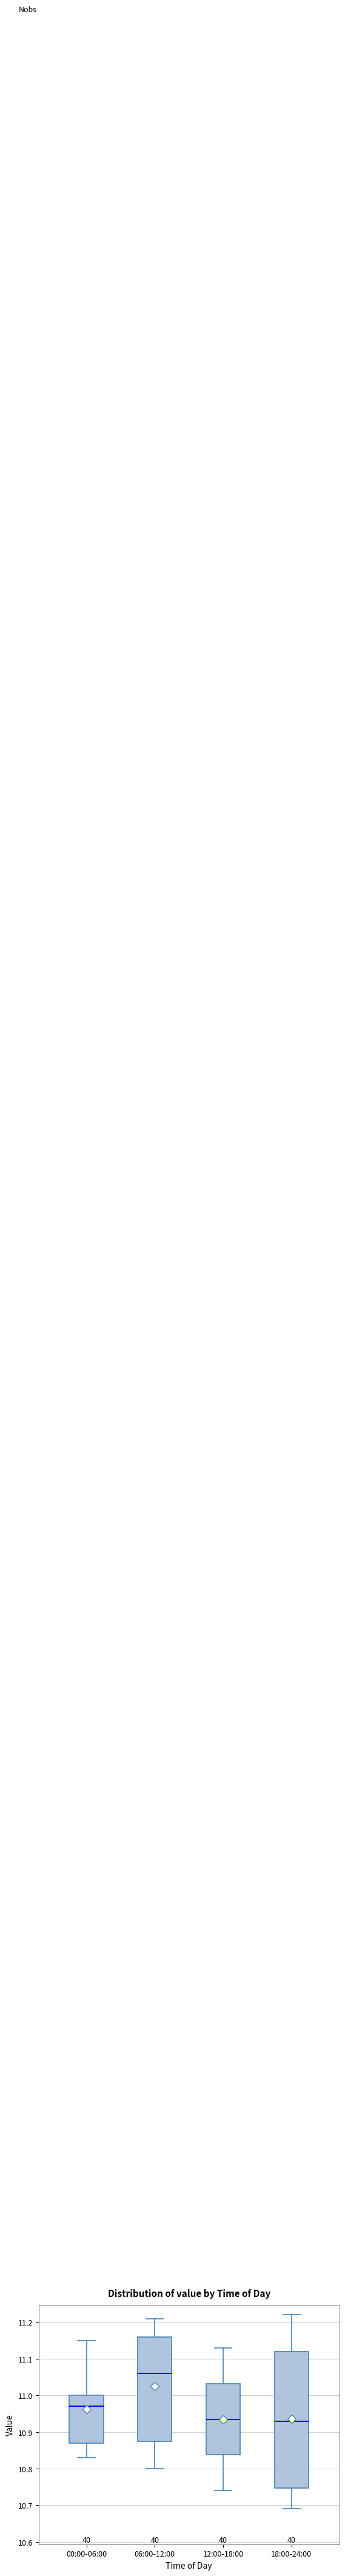

Reading left to right, read every box against the y-axis: the position of its median line, the range the box covers, and the ends of its whiskers. The values are not printed on the chart, so give them approximately, as read against the axis.

00:00-06:00: median 10.97, box 10.87 to 11.00, whiskers 10.83 to 11.15
06:00-12:00: median 11.06, box 10.88 to 11.16, whiskers 10.80 to 11.21
12:00-18:00: median 10.94, box 10.84 to 11.03, whiskers 10.74 to 11.13
18:00-24:00: median 10.93, box 10.75 to 11.12, whiskers 10.69 to 11.22